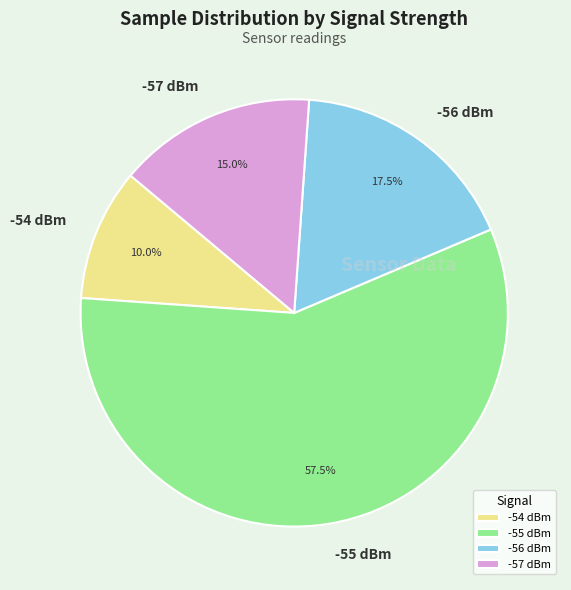

Which slice represents more than half of the pie?

-55 dBm